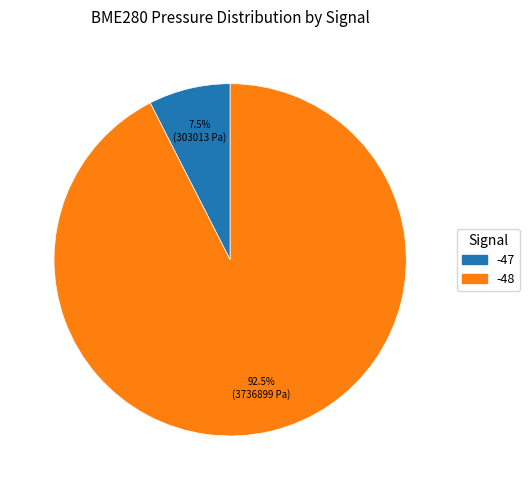

Does any single category account for the majority?

Yes